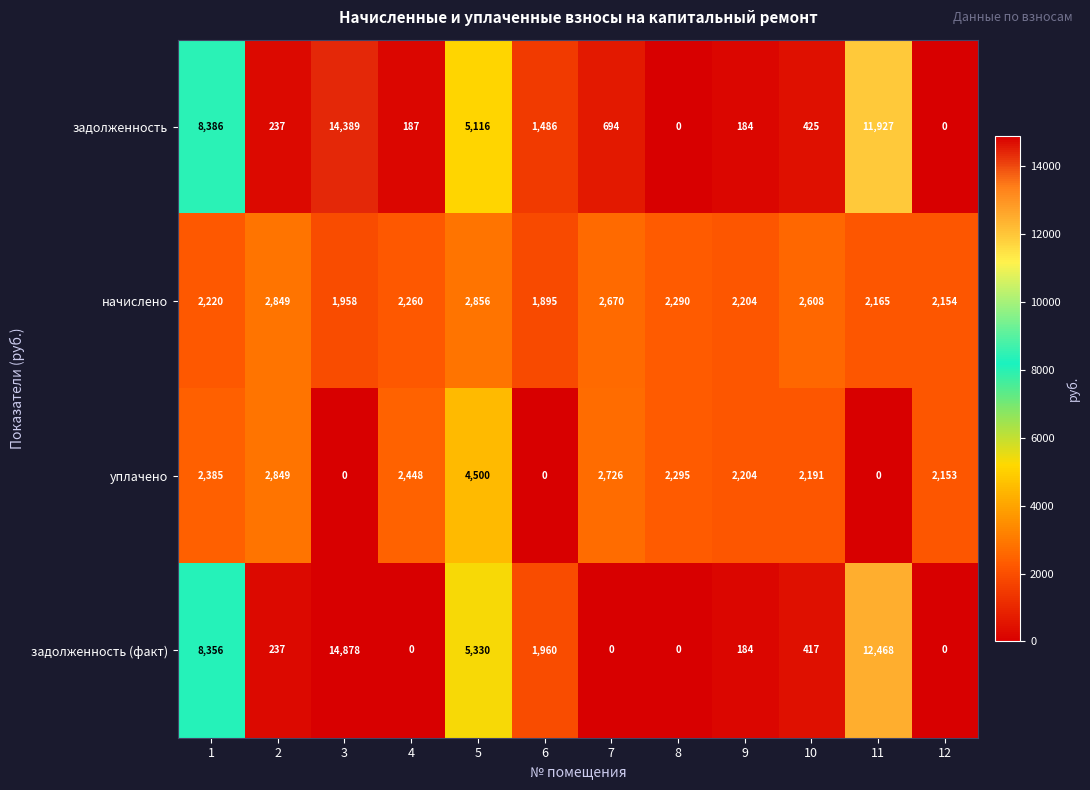

What is the difference between the maximum and minimum values in the уплачено series?

4500